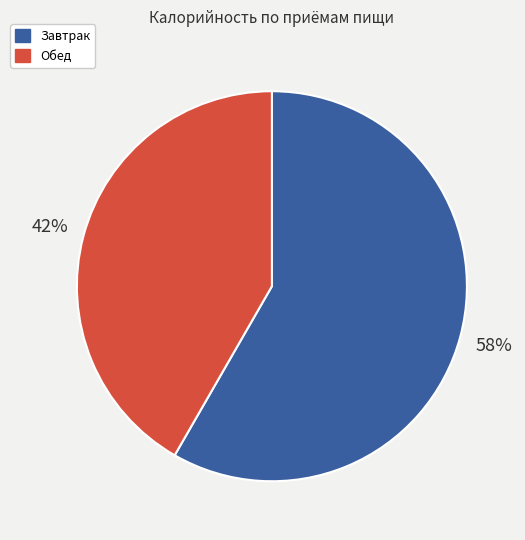

To the nearest percent, what is the average slice percentage?

50%